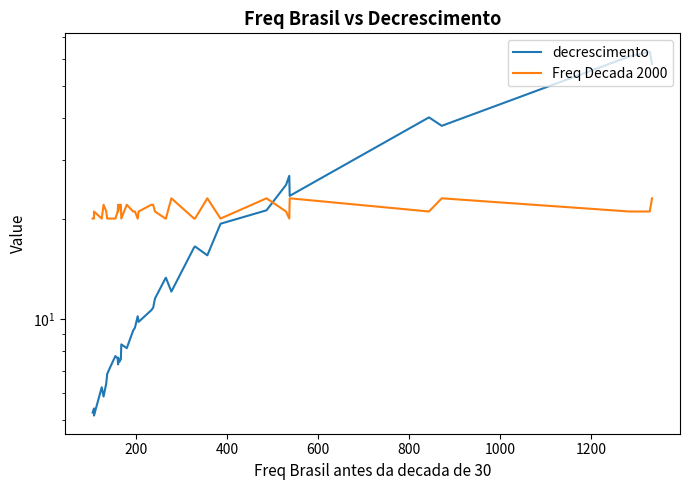

Reading left to right, list all the values displayed in this chart.

decrescimento: 5.2	5.4	5.1	6.2	5.9	6.4	6.8	7.2	7.8	7.6	7.3	7.7	7.5	7.6	7.6	8.4	8.2	9.2	9.4	10.2	9.8	10.6	10.8	11.5	13.2	13.3	12.1	16.4	16.5	15.5	19.3	21.2	25.2	26.9	23.4	40.2	37.9	61.1	63.3	58.0
Freq Decada 2000: 20.0	20.0	21.0	20.0	22.0	21.0	20.0	20.0	20.0	21.0	22.0	21.0	22.0	22.0	22.0	20.0	22.0	21.0	21.0	20.0	21.0	22.0	22.0	21.0	20.0	20.0	23.0	20.0	20.0	23.0	20.0	23.0	21.0	20.0	23.0	21.0	23.0	21.0	21.0	23.0